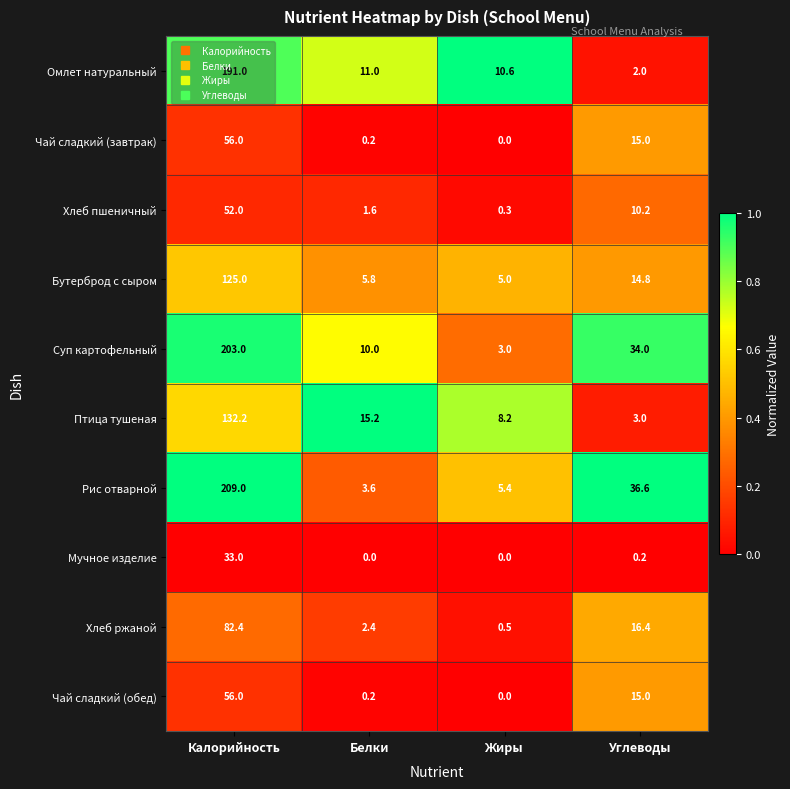

At which category is the sum across all series the highest?

Калорийность